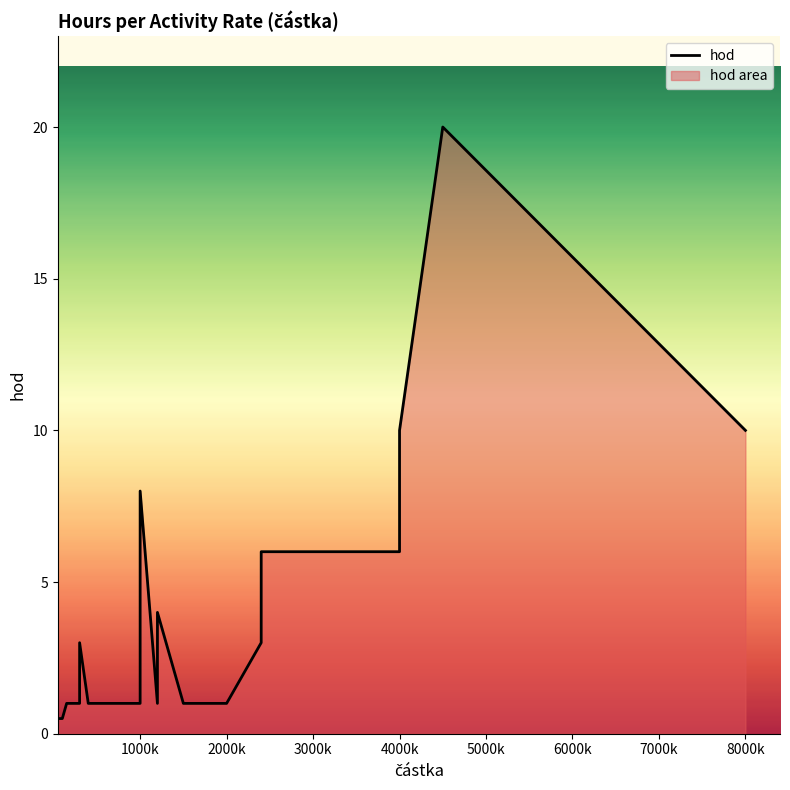

What is the sum of all values?

115.0